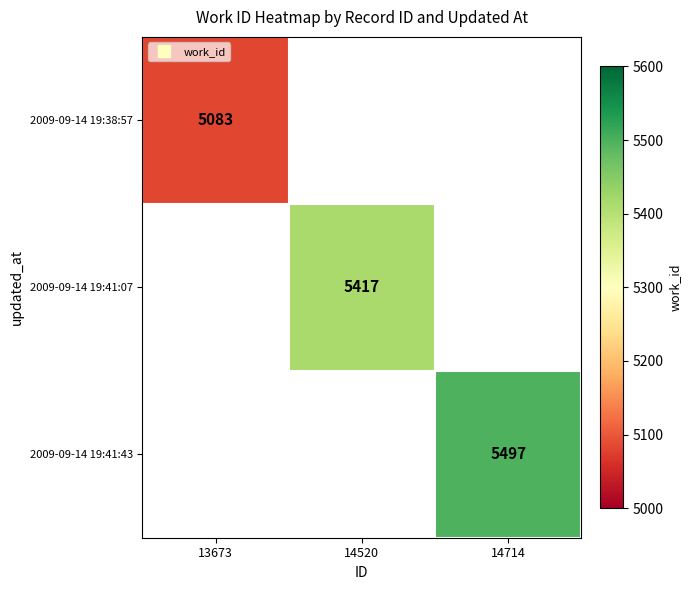

Read the 2009-09-14 19:38:57 value at 13673.

5083.0